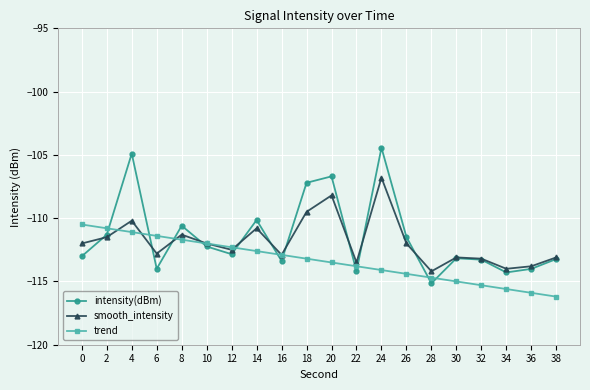

Read the smooth_intensity value at 34.

-114.0